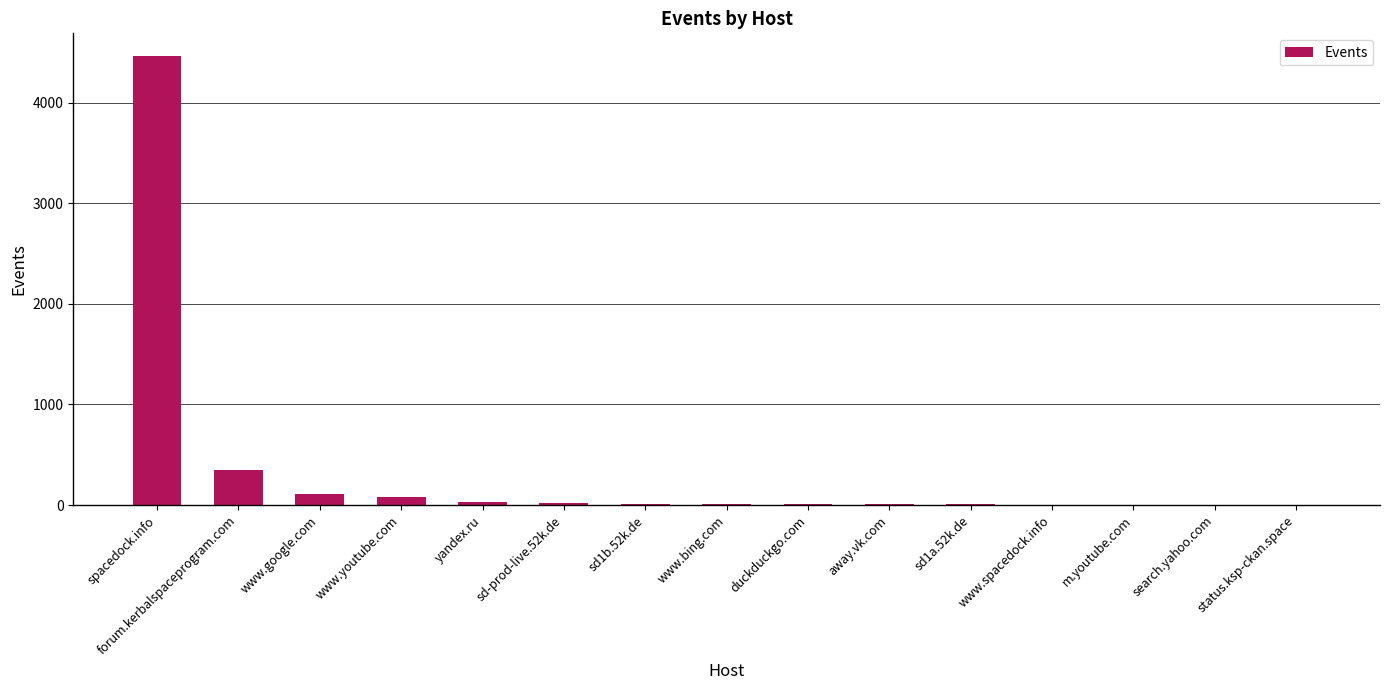

The value at spacedock.info is 4467. True or false?

True